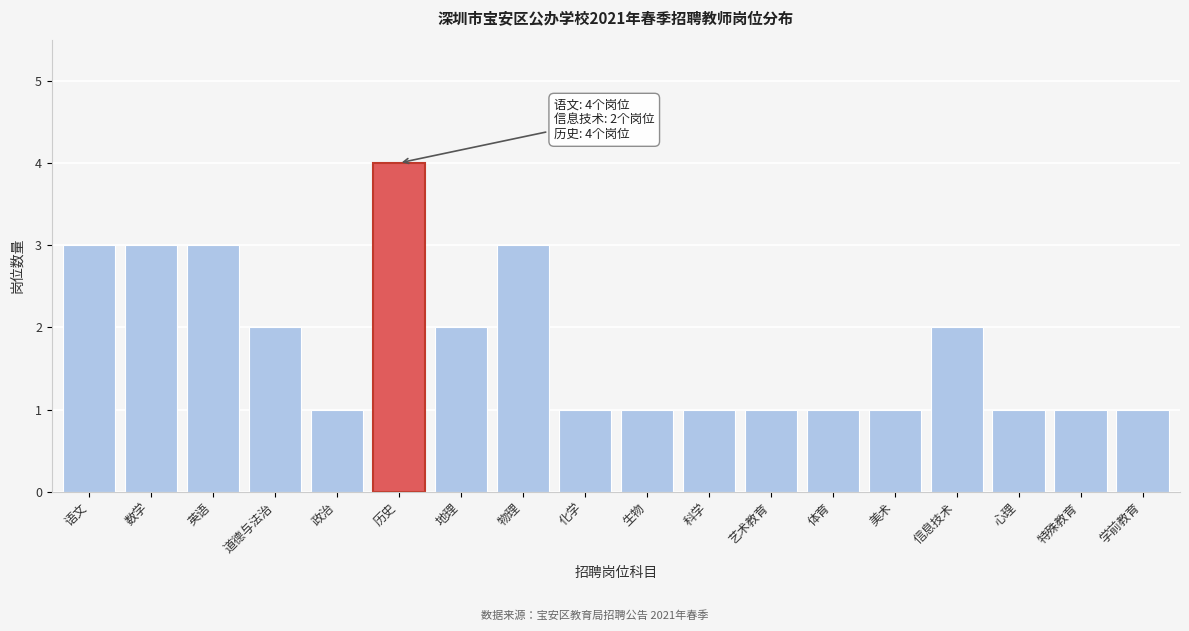

Reading left to right, extract all data points from this chart.

语文=3	数学=3	英语=3	道德与法治=2	政治=1	历史=4	地理=2	物理=3	化学=1	生物=1	科学=1	艺术教育=1	体育=1	美术=1	信息技术=2	心理=1	特殊教育=1	学前教育=1